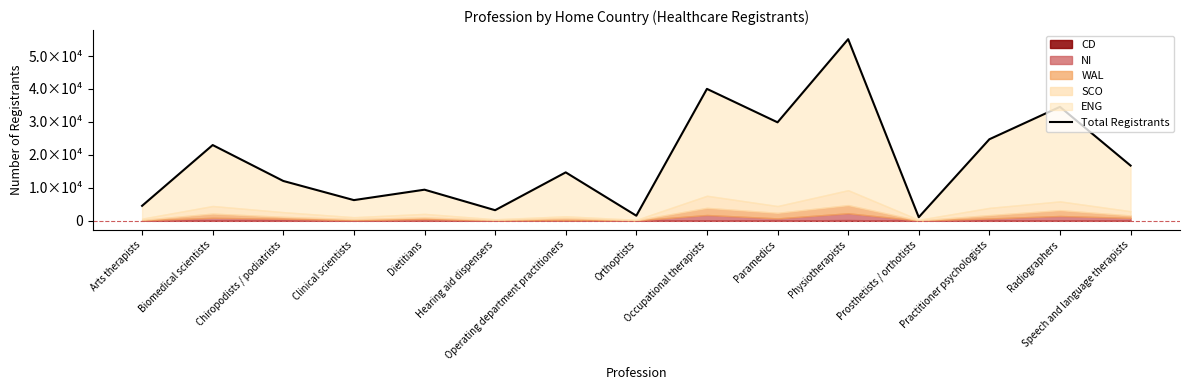

Where is the data nearest to the value 28084?

Paramedics